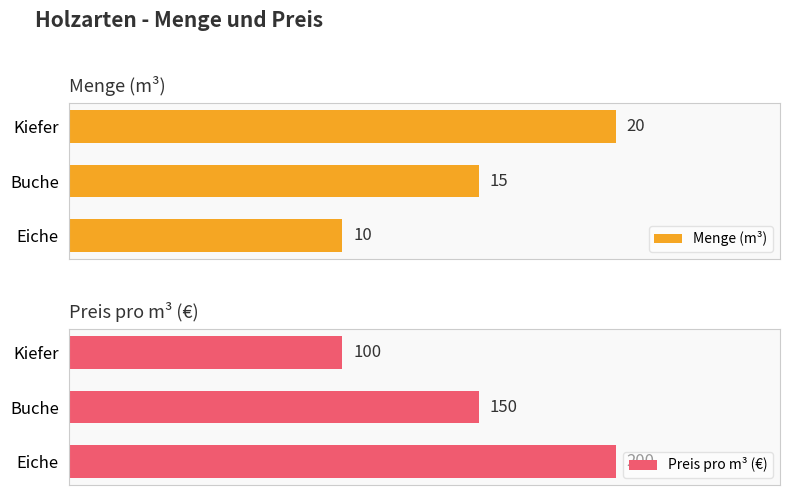

How many series are shown in this chart?

2